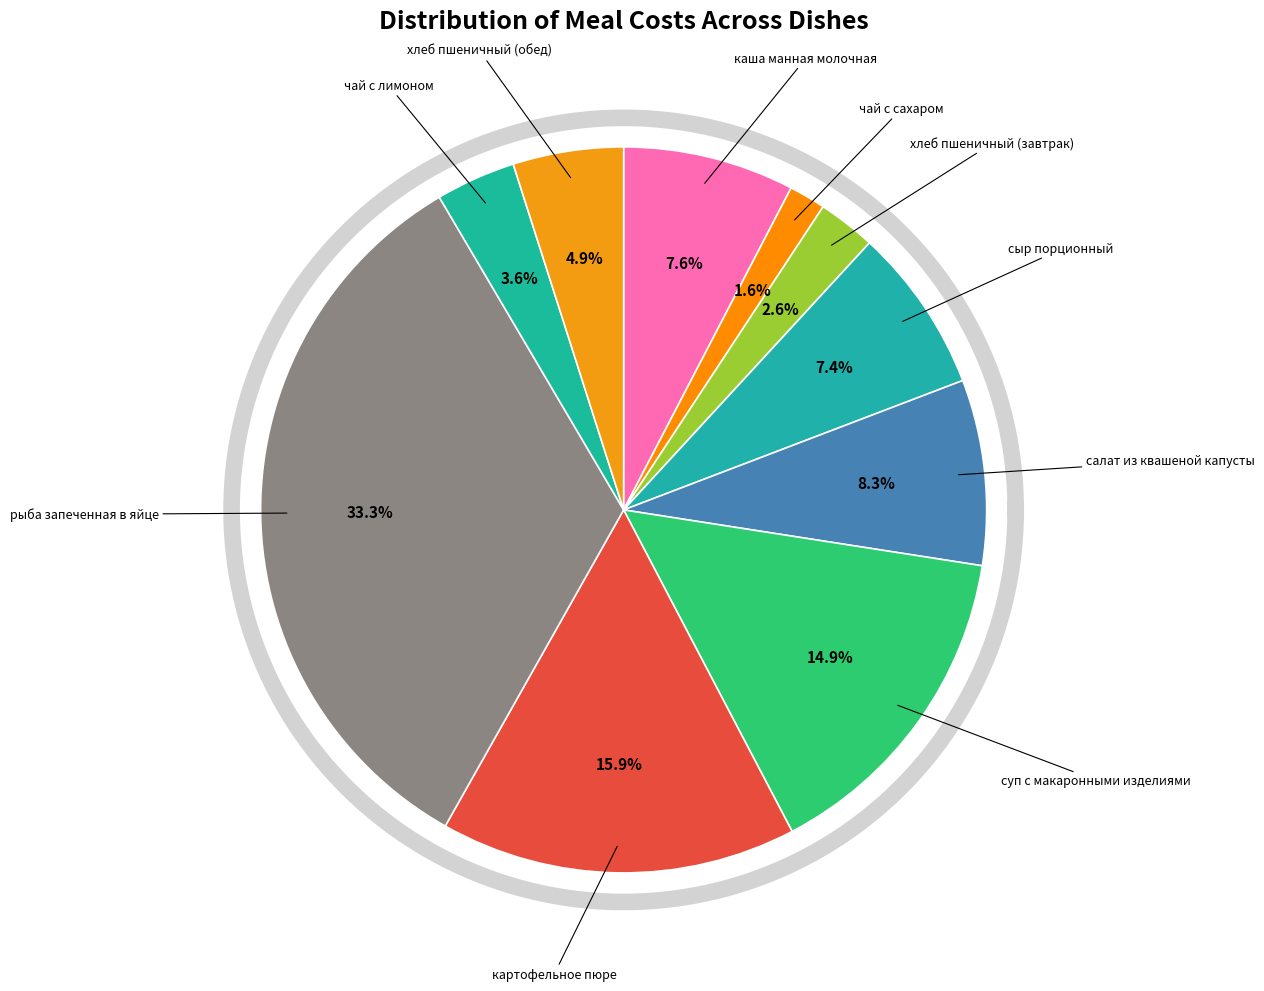

What is the change in value from сыр порционный to хлеб пшеничный (обед)?

-2.0